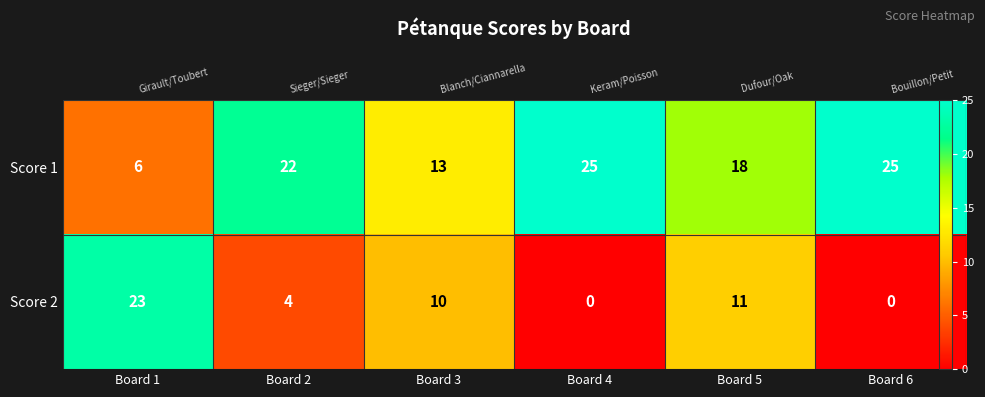

The value of Score 2 at Board 2 is 7. True or false?

False